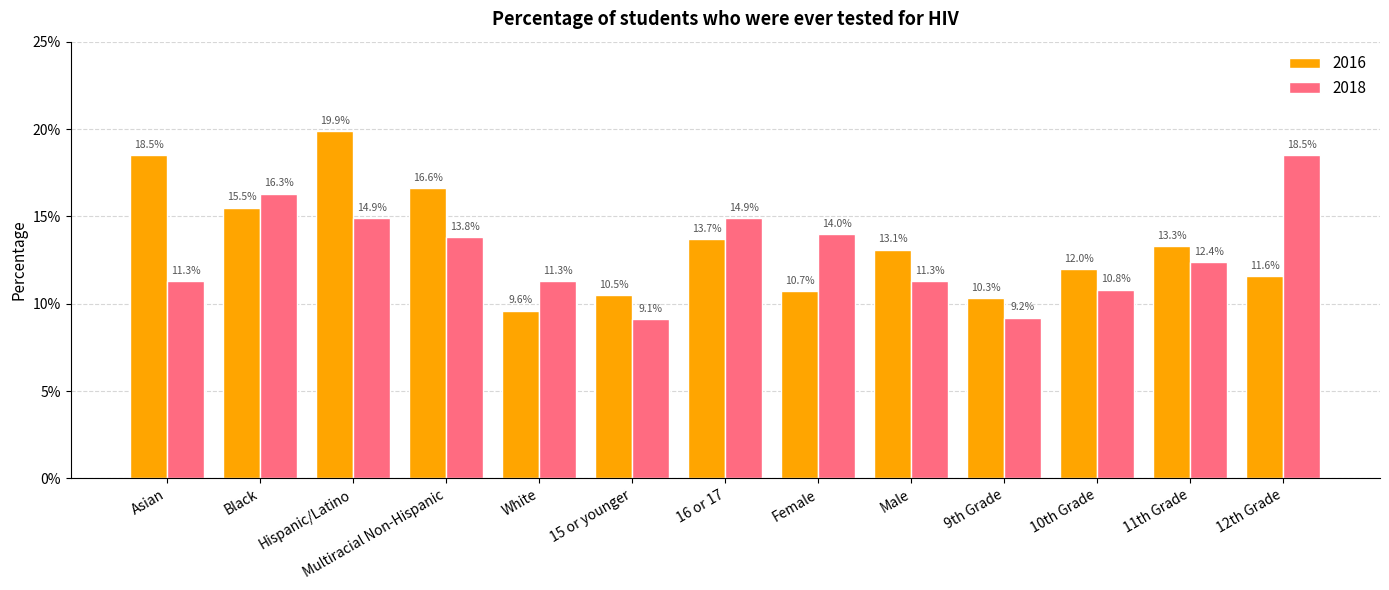

True or false: 2018 has a value of 0.1 at White.

True